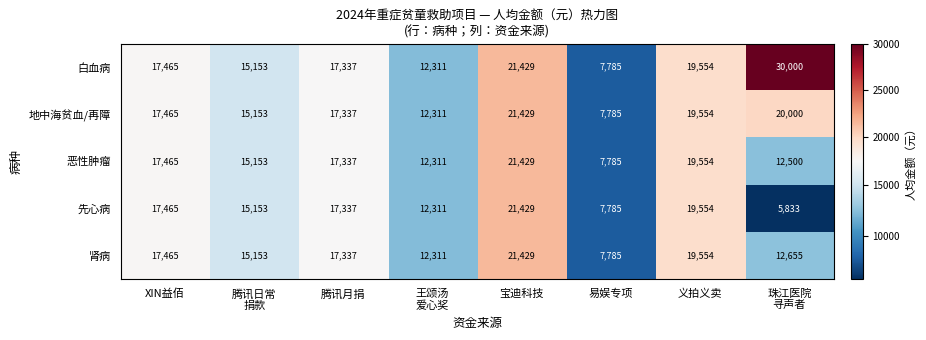

Which series has the widest spread of values?

白血病